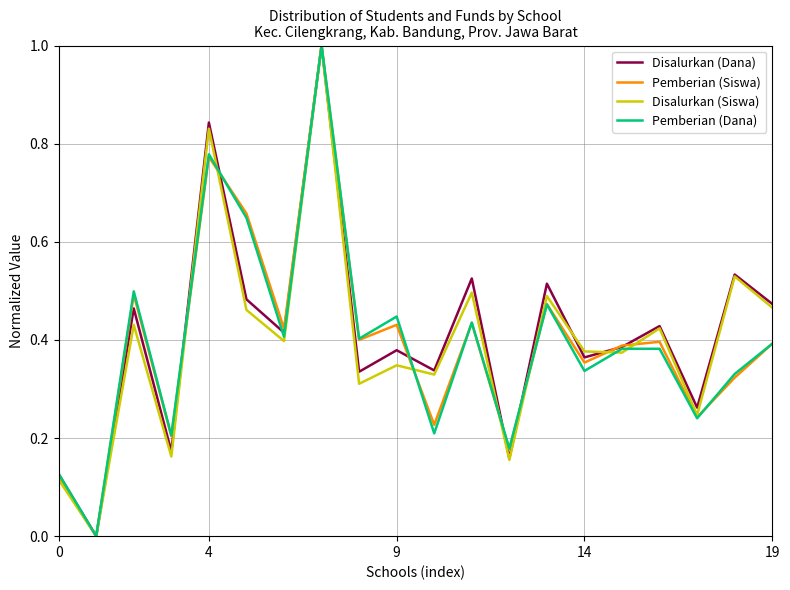

What is the maximum value for Disalurkan (Siswa)?

1.0